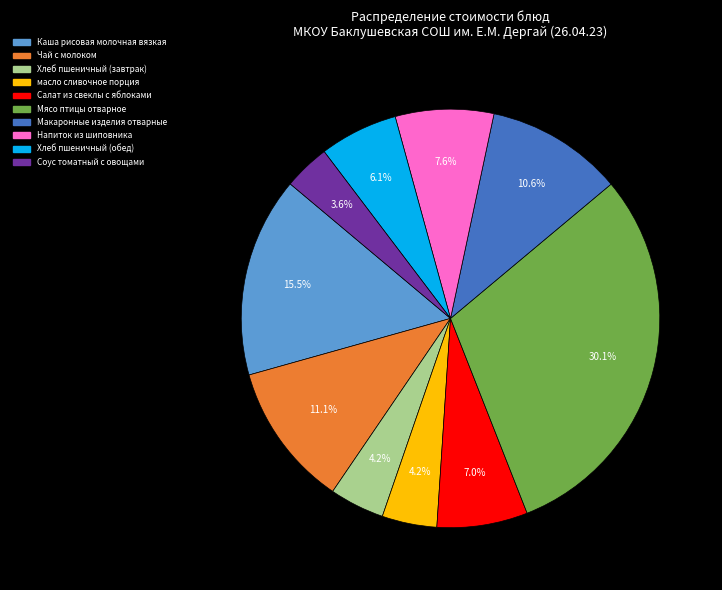

Approximately how many times larger is the value at Каша рисовая молочная вязкая compared to Напиток из шиповника?

2.0